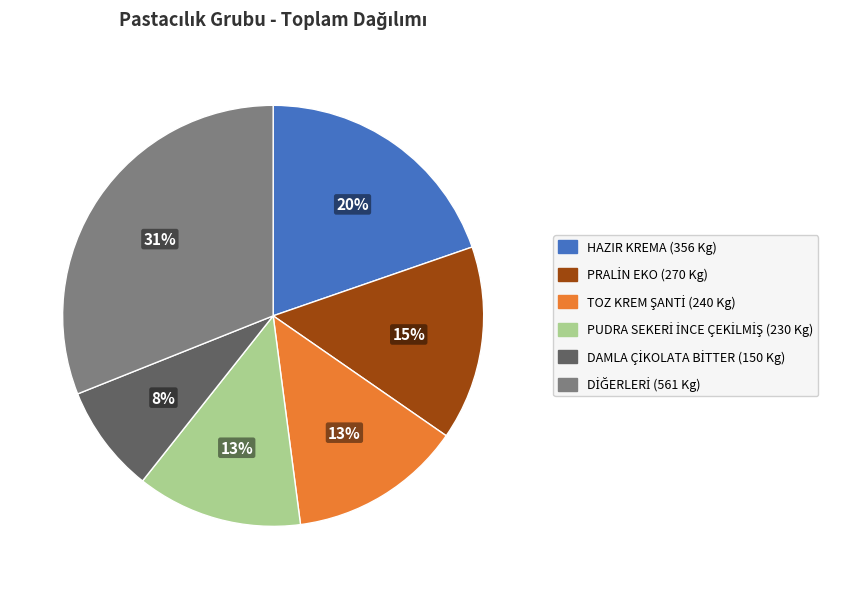

To the nearest percent, what is the average slice percentage?

17%